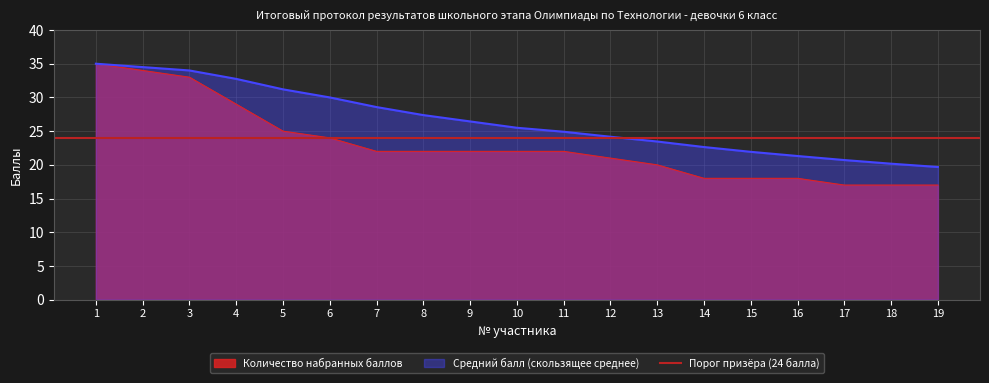

Reading left to right, what are all the values shown in this chart?

Количество набранных баллов: 1=35.0	2=34.0	3=33.0	4=29.0	5=25.0	6=24.0	7=22.0	8=22.0	9=22.0	10=22.0	11=22.0	12=21.0	13=20.0	14=18.0	15=18.0	16=18.0	17=17.0	18=17.0	19=17.0
Средний балл (скользящее среднее): 1=35.0	2=34.5	3=34.0	4=32.8	5=31.2	6=30.0	7=28.6	8=27.4	9=26.4	10=25.5	11=24.9	12=24.2	13=23.5	14=22.6	15=21.9	16=21.3	17=20.7	18=20.2	19=19.7